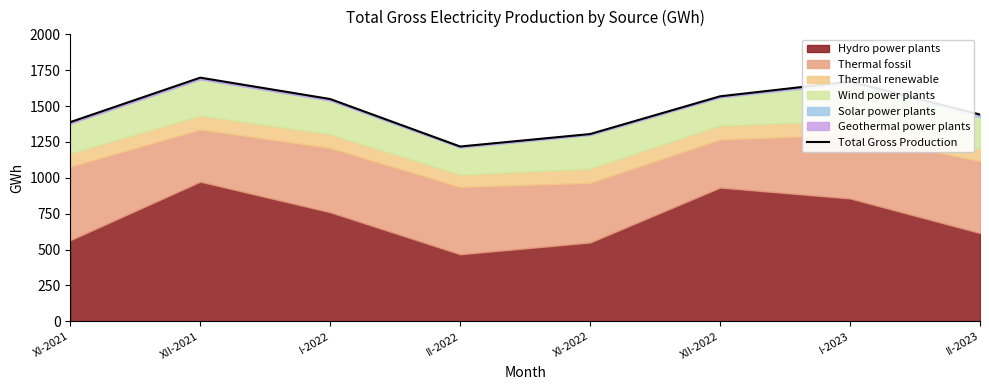

Reading right to left, what are all the values shown in this chart?

1441	1671	1568	1305	1218	1549	1698	1388